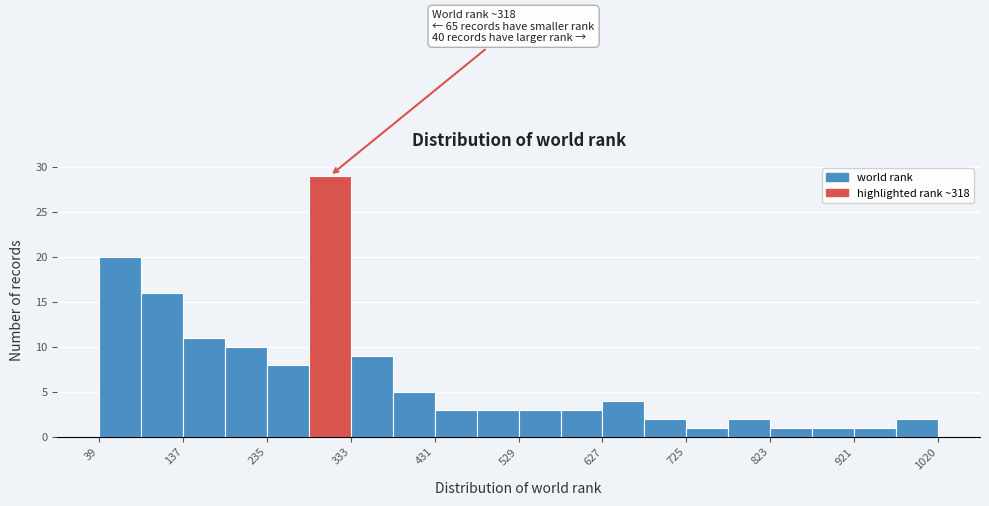

Over which range of the x-axis is the bar tallest?

280 to 330